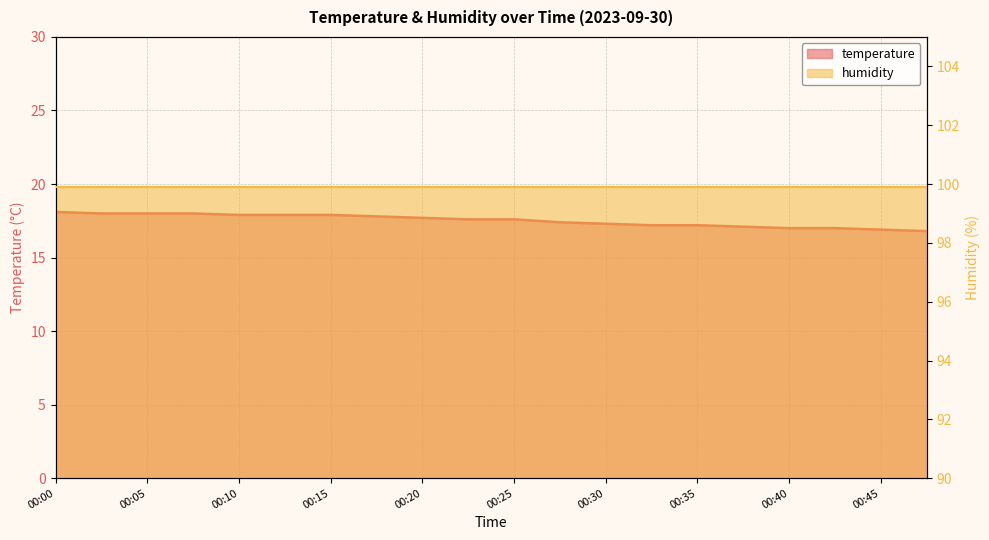

Rank the categories by value from lowest to highest.

00:47, 00:45, 00:40, 00:42, 00:37, 00:32, 00:35, 00:30, 00:27, 00:23, 00:25, 00:20, 00:18, 00:10, 00:13, 00:15, 00:03, 00:05, 00:08, 00:00